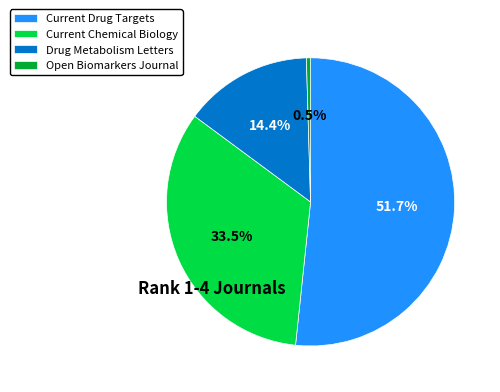

Between Open Biomarkers Journal and Current Drug Targets, which is larger?

Current Drug Targets